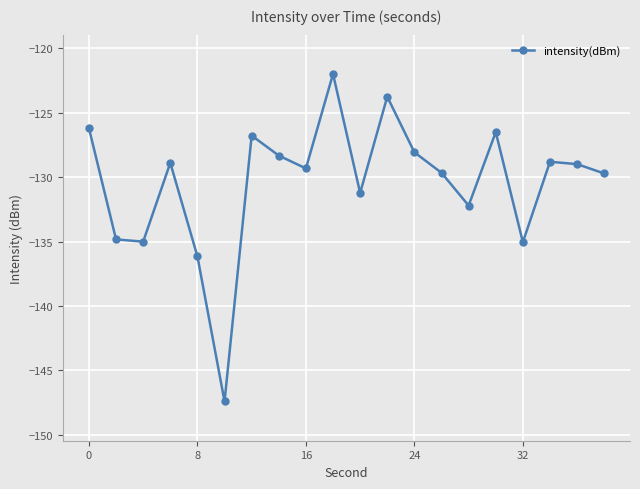

True or false: there are more than 2 points higher than both neighbors.

True